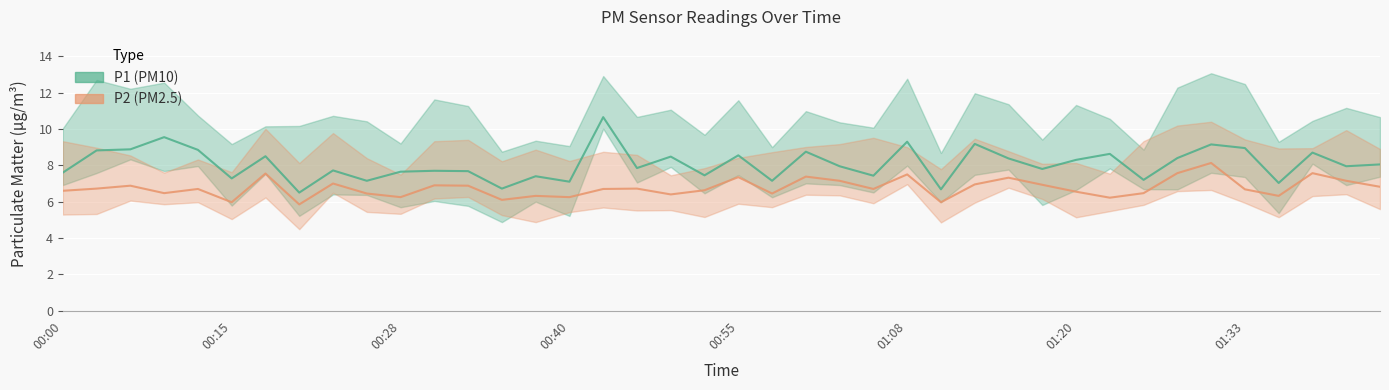

What is the lowest value of the P1 series?

6.5